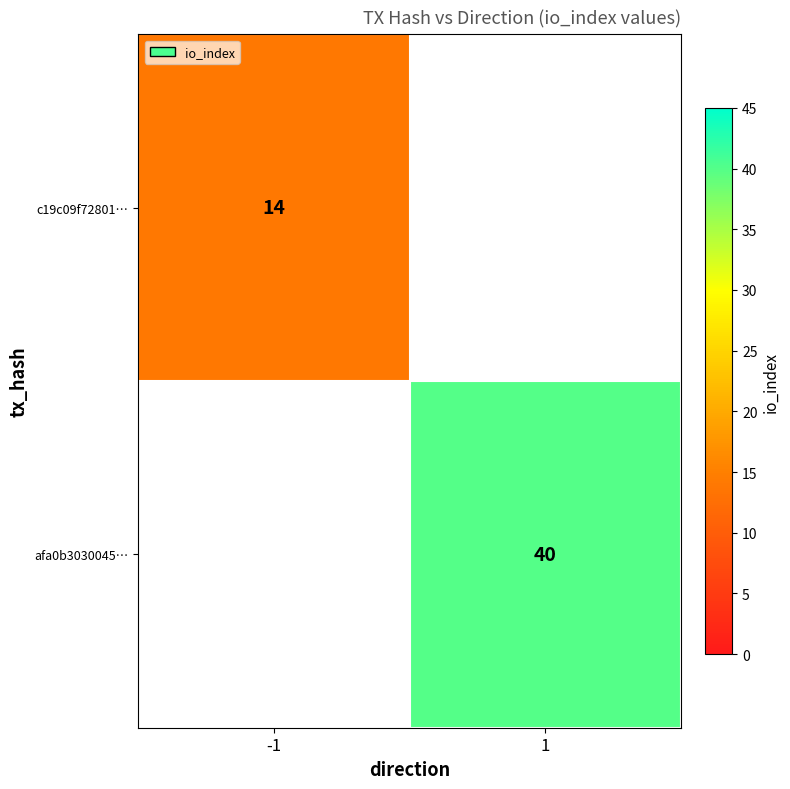

The value of afa0b3030045… at 1 is 19. True or false?

False